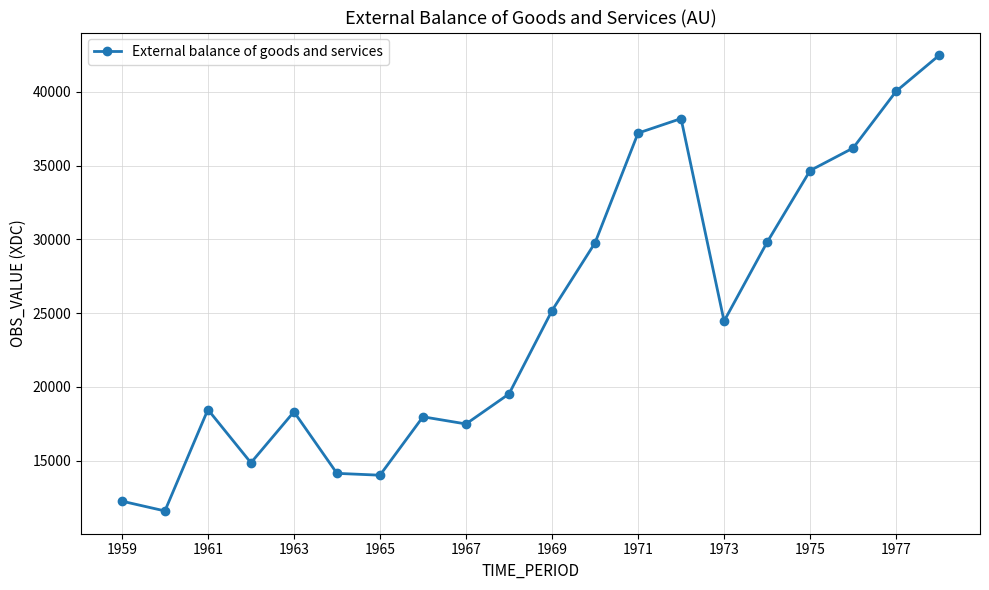

How many interior local valleys (lower than both neighbors) does the data have?

5